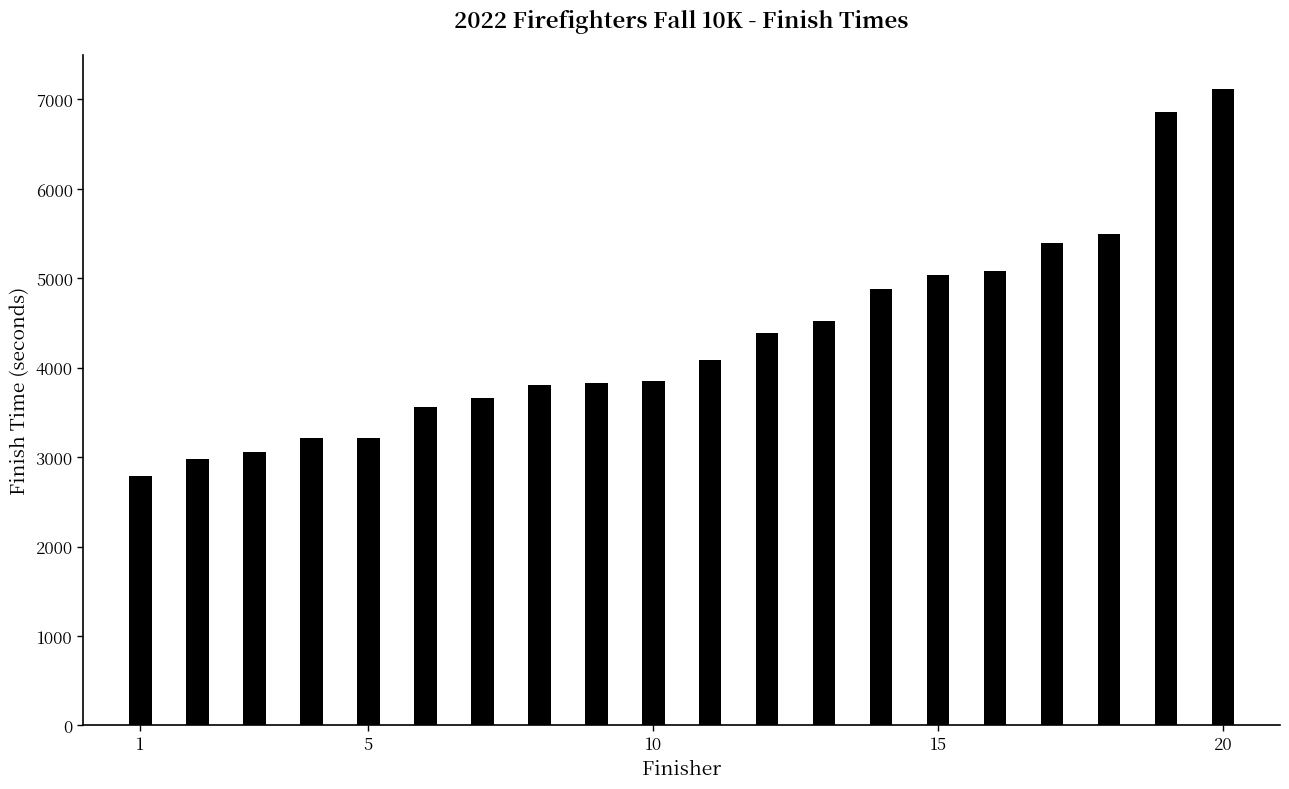

What is the sum of all values?

86845